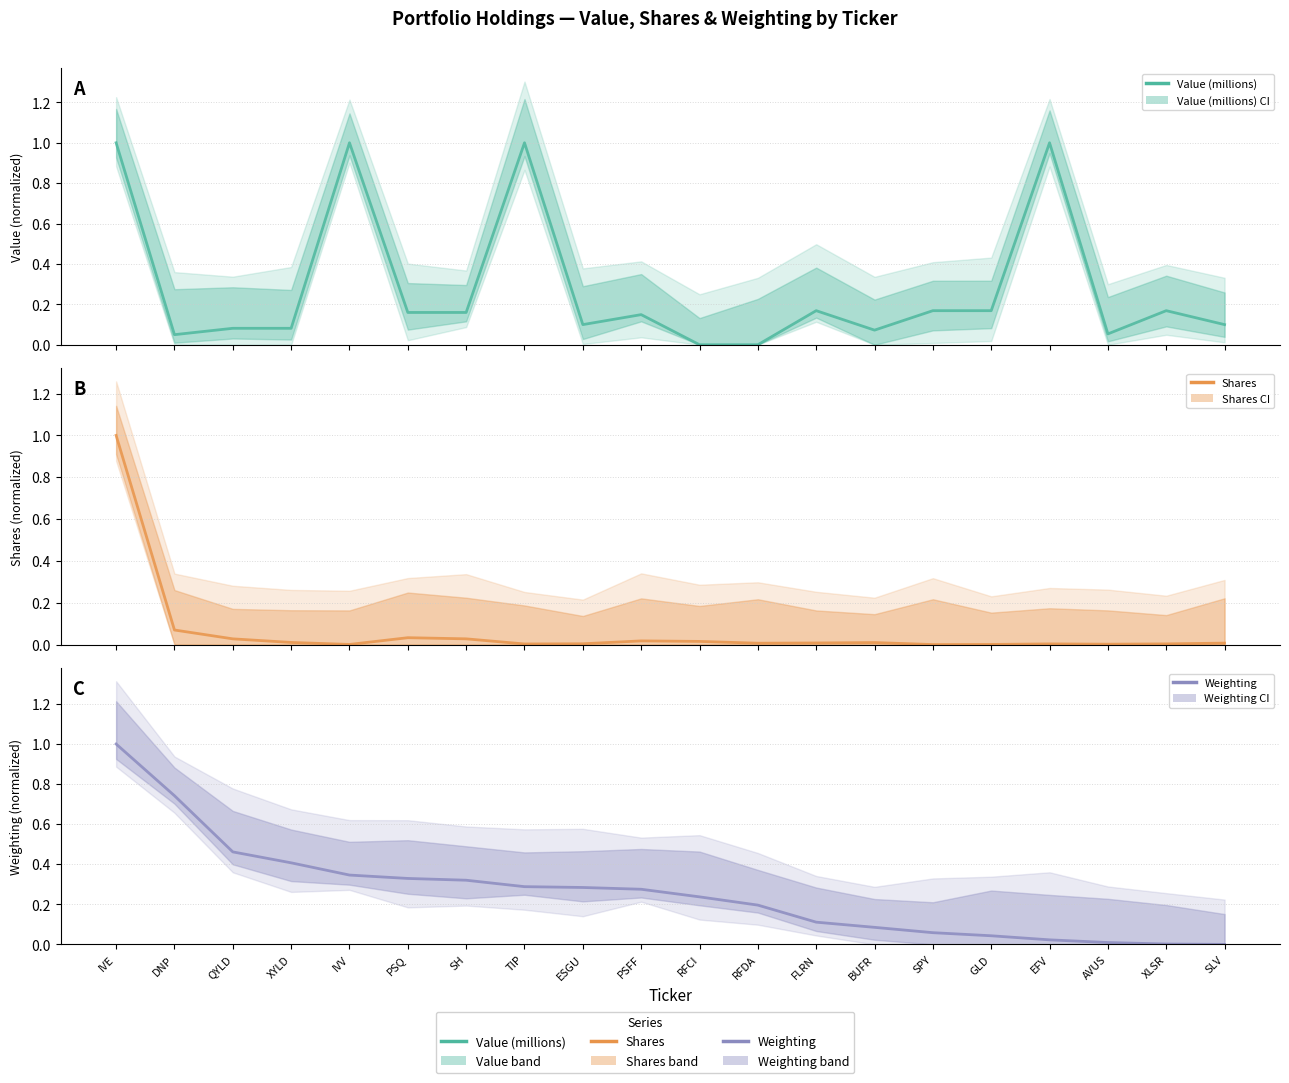

Reading left to right, list all the values displayed in this chart.

Value (millions): IVE=1.0	DNP=0.0	QYLD=0.1	XYLD=0.1	IVV=1.0	PSQ=0.2	SH=0.2	TIP=1.0	ESGU=0.1	PSFF=0.1	RFCI=0.0	RFDA=0.0	FLRN=0.2	BUFR=0.1	SPY=0.2	GLD=0.2	EFV=1.0	AVUS=0.1	XLSR=0.2	SLV=0.1
Shares: IVE=1.0	DNP=0.1	QYLD=0.0	XYLD=0.0	IVV=0.0	PSQ=0.0	SH=0.0	TIP=0.0	ESGU=0.0	PSFF=0.0	RFCI=0.0	RFDA=0.0	FLRN=0.0	BUFR=0.0	SPY=0.0	GLD=0.0	EFV=0.0	AVUS=0.0	XLSR=0.0	SLV=0.0
Weighting: IVE=1.0	DNP=0.7	QYLD=0.5	XYLD=0.4	IVV=0.3	PSQ=0.3	SH=0.3	TIP=0.3	ESGU=0.3	PSFF=0.3	RFCI=0.2	RFDA=0.2	FLRN=0.1	BUFR=0.1	SPY=0.1	GLD=0.0	EFV=0.0	AVUS=0.0	XLSR=0.0	SLV=0.0